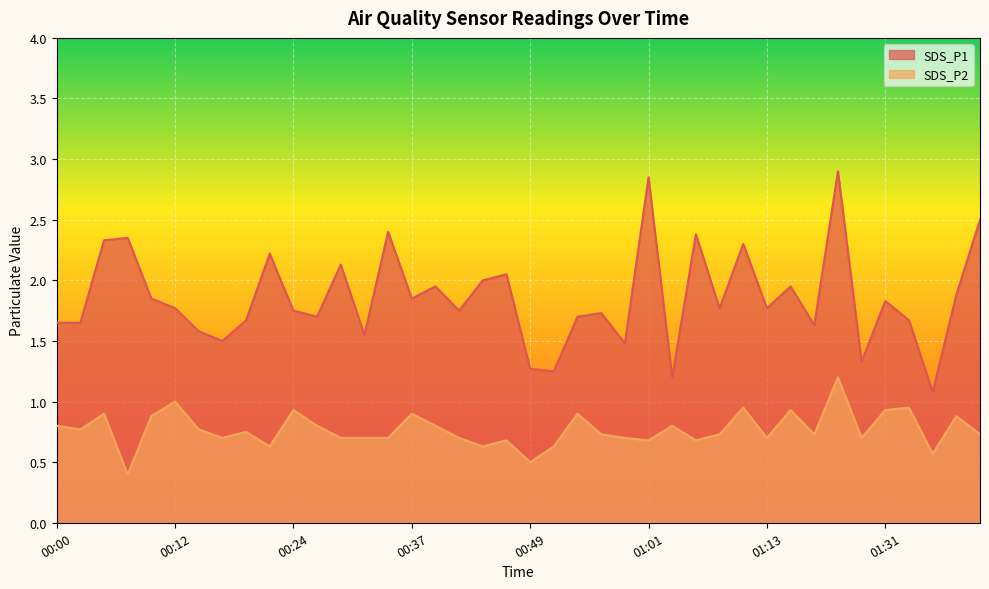

At how many categories does at least one series exceed 1?

40